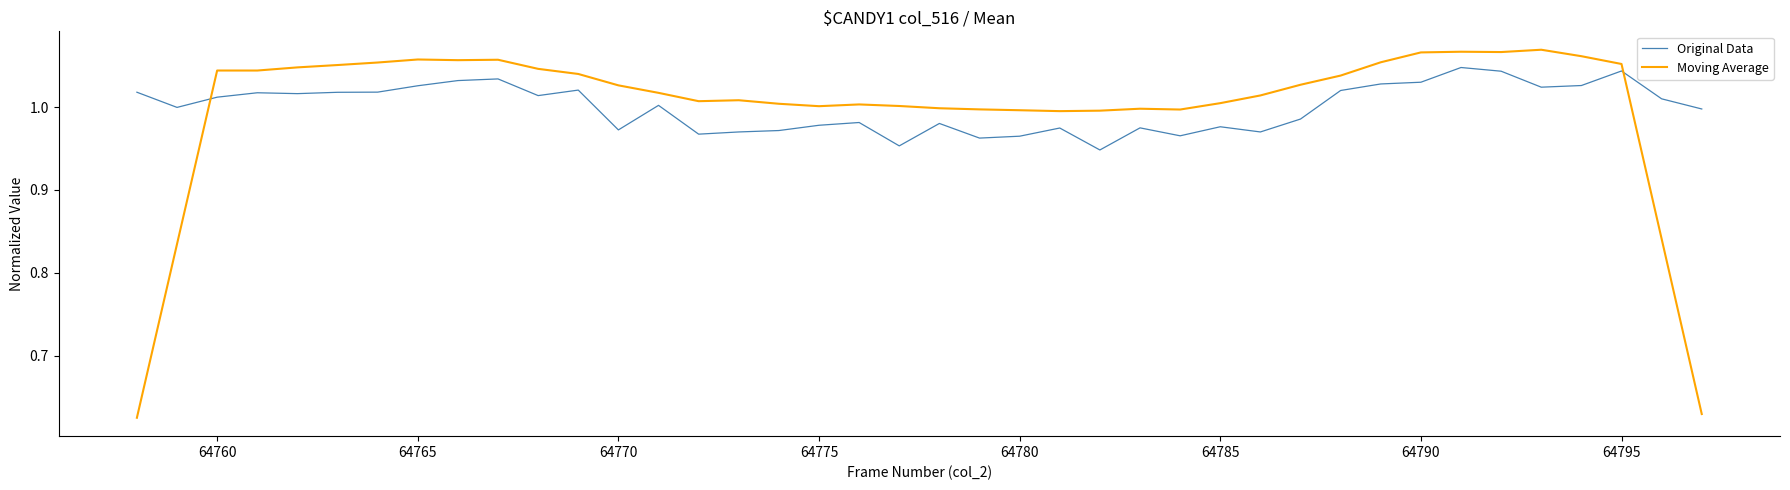

Which series has the widest spread of values?

Moving Average